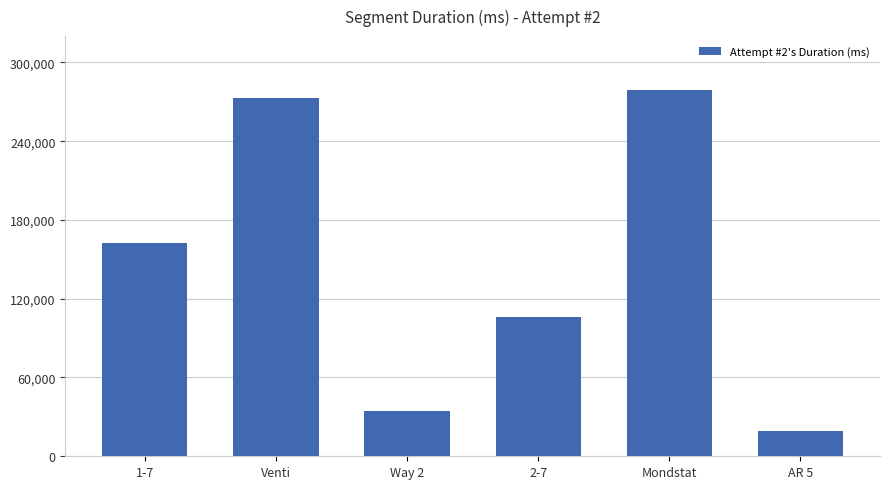

Rank the categories by value from highest to lowest.

Mondstat, Venti, 1-7, 2-7, Way 2, AR 5